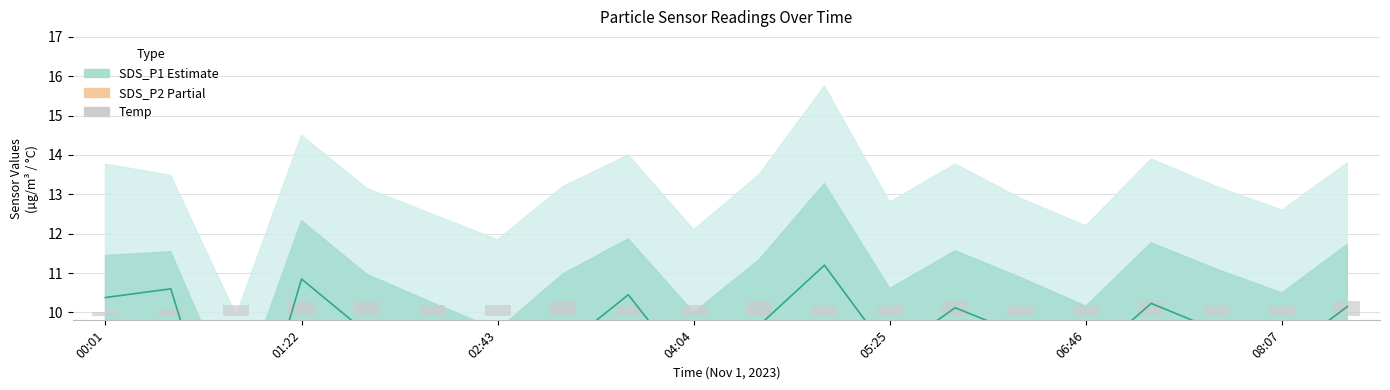

What is the difference between the SDS_P1 (Estimate) values at 15 and 14?

0.7